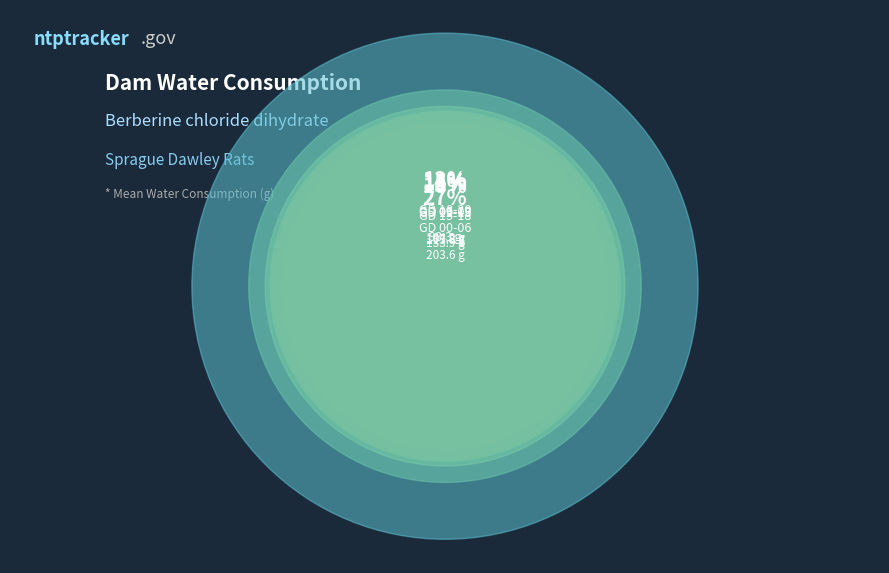

What is the smallest slice in the pie chart?

GD 18-20